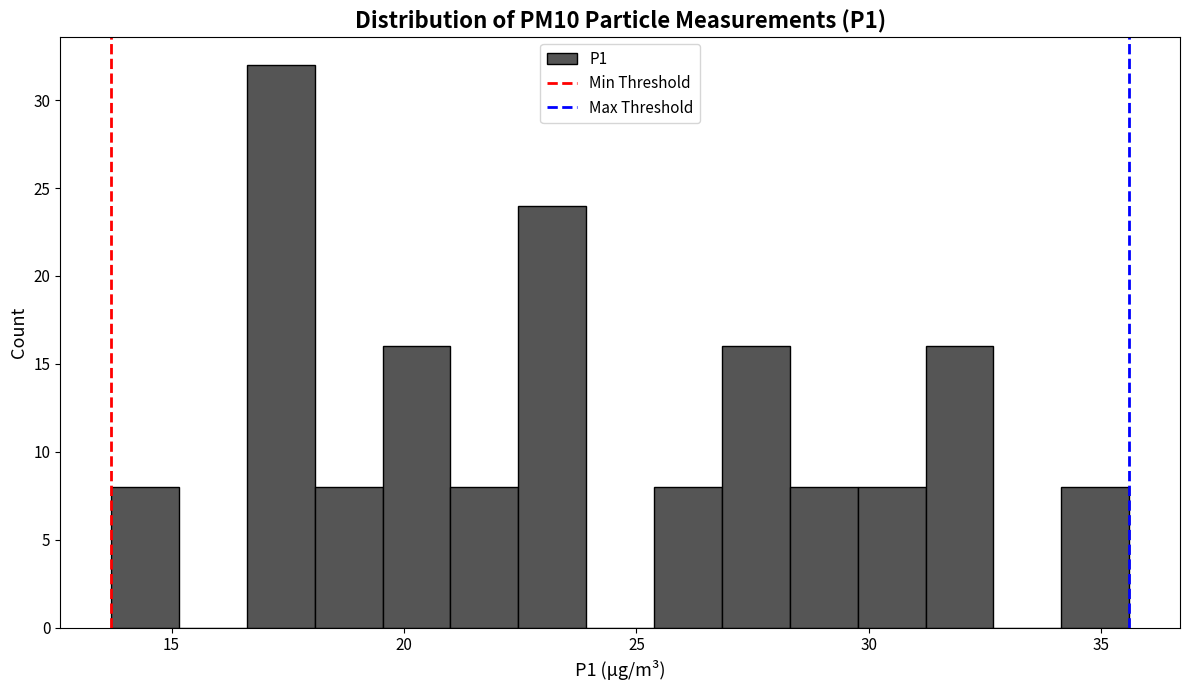

Read against the x-axis, roughly where is the centre of the tallest bar?

17.5